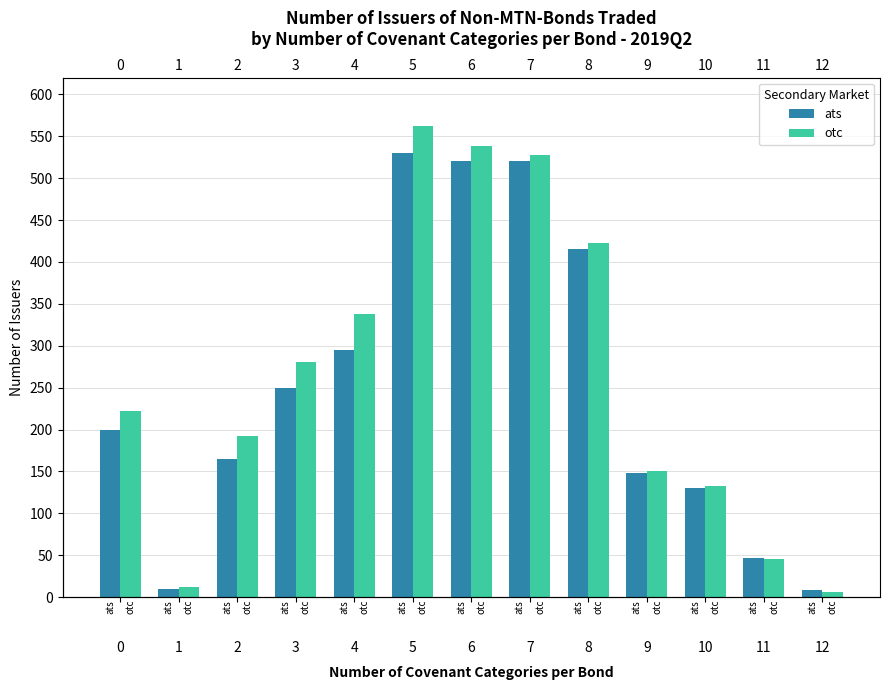

What is the approximate value of otc at 0?

222